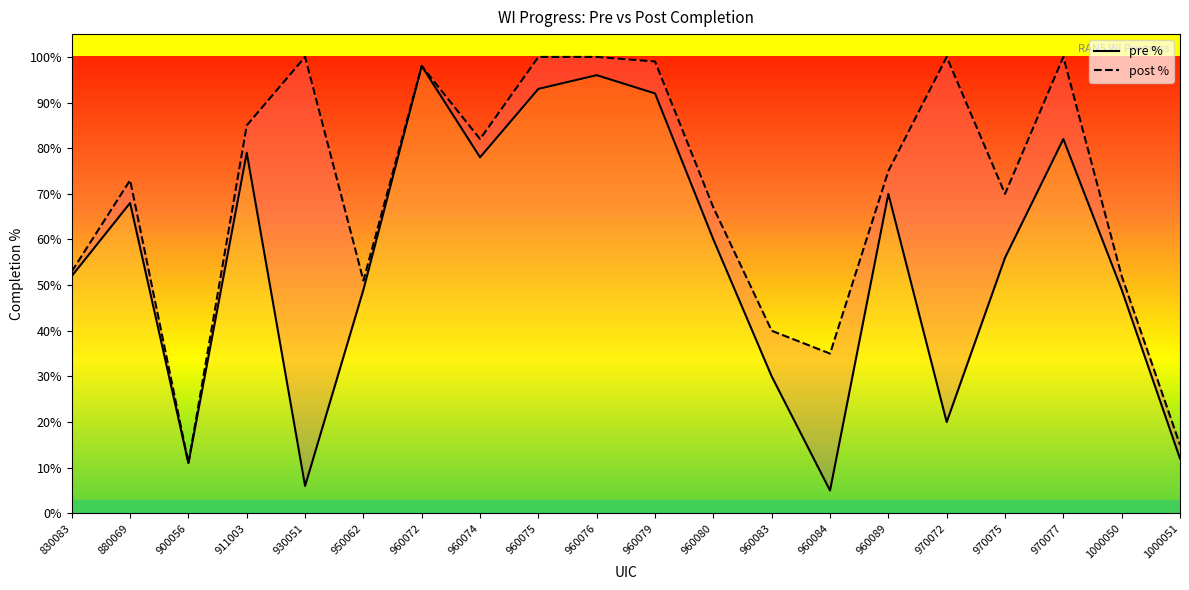

At which category is the sum across all series the highest?

960072